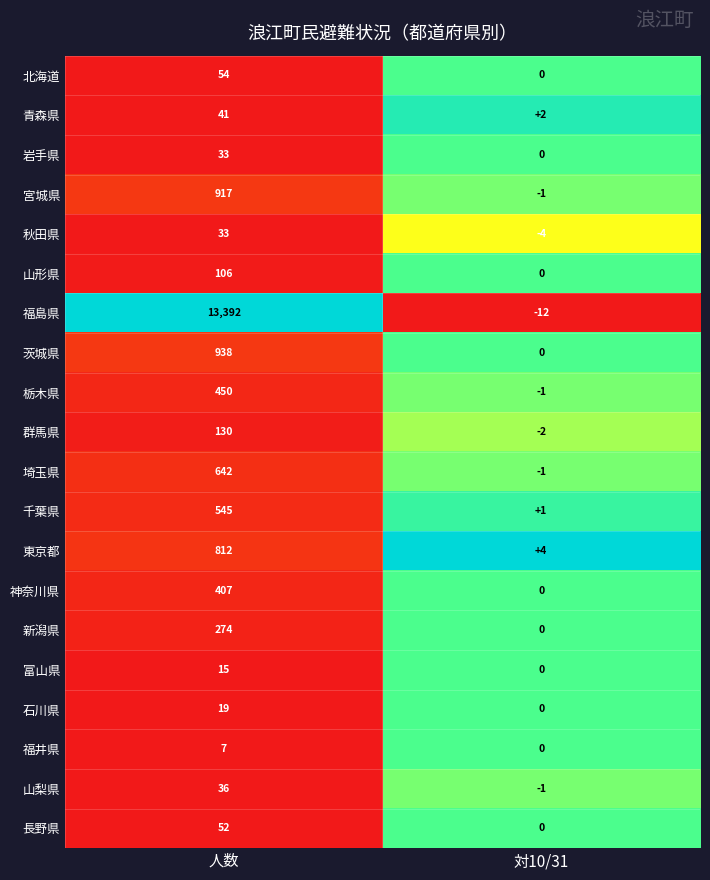

What is the sum of all 富山県 values?

15